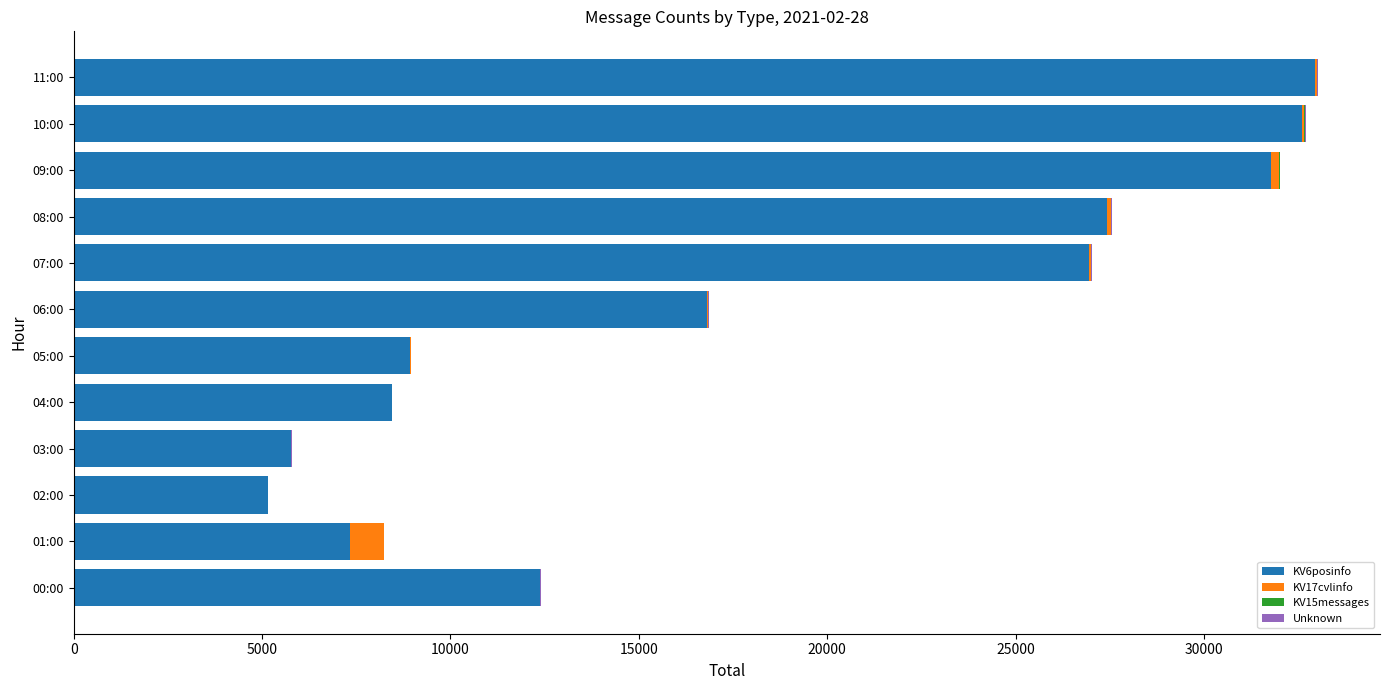

True or false: KV6posinfo has a value of 43155 at 07:00.

False